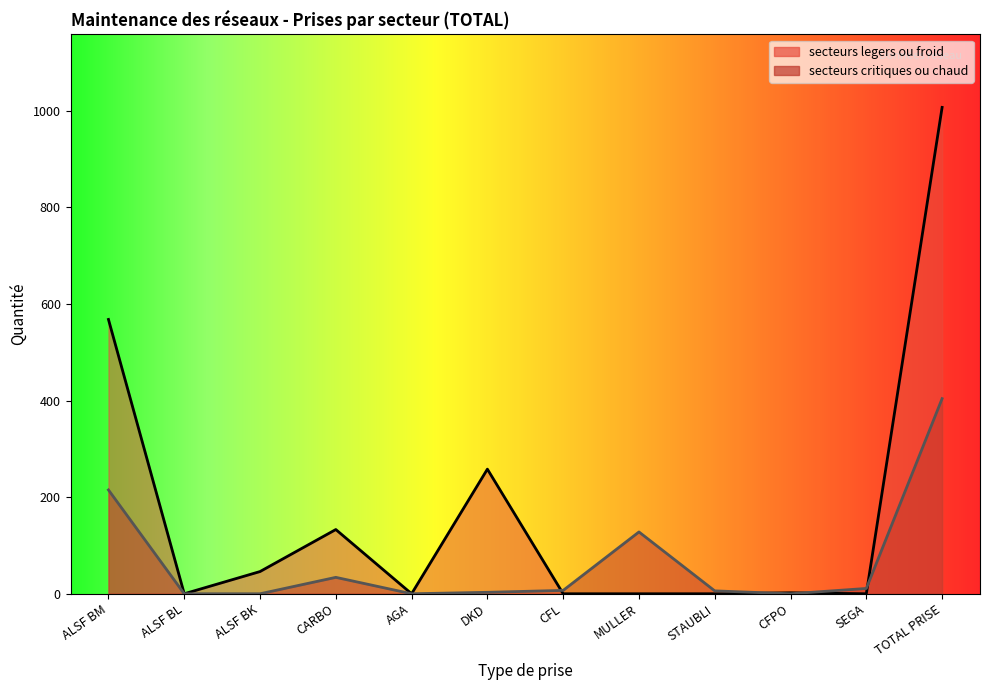

At which label does secteurs legers ou froid reach its minimum?

ALSF BL